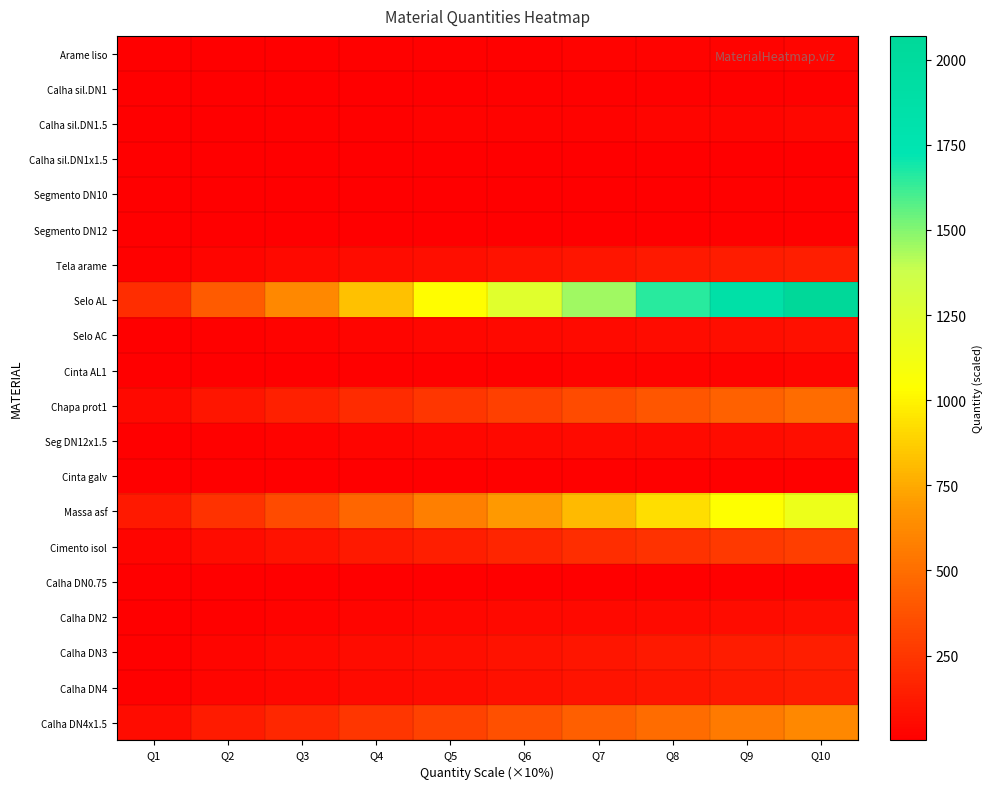

Reading right to left, list all the values displayed in this chart.

Arame liso: Q10=25.0	Q9=22.5	Q8=20.0	Q7=17.5	Q6=15.0	Q5=12.5	Q4=10.0	Q3=7.5	Q2=5.0	Q1=2.5
Calha sil.DN1: Q10=15.0	Q9=13.5	Q8=12.0	Q7=10.5	Q6=9.0	Q5=7.5	Q4=6.0	Q3=4.5	Q2=3.0	Q1=1.5
Calha sil.DN1.5: Q10=35.0	Q9=31.5	Q8=28.0	Q7=24.5	Q6=21.0	Q5=17.5	Q4=14.0	Q3=10.5	Q2=7.0	Q1=3.5
Calha sil.DN1x1.5: Q10=5.0	Q9=4.5	Q8=4.0	Q7=3.5	Q6=3.0	Q5=2.5	Q4=2.0	Q3=1.5	Q2=1.0	Q1=0.5
Segmento DN10: Q10=10.0	Q9=9.0	Q8=8.0	Q7=7.0	Q6=6.0	Q5=5.0	Q4=4.0	Q3=3.0	Q2=2.0	Q1=1.0
Segmento DN12: Q10=10.0	Q9=9.0	Q8=8.0	Q7=7.0	Q6=6.0	Q5=5.0	Q4=4.0	Q3=3.0	Q2=2.0	Q1=1.0
Tela arame: Q10=145.0	Q9=130.5	Q8=116.0	Q7=101.5	Q6=87.0	Q5=72.5	Q4=58.0	Q3=43.5	Q2=29.0	Q1=14.5
Selo AL: Q10=2070.0	Q9=1863.0	Q8=1656.0	Q7=1449.0	Q6=1242.0	Q5=1035.0	Q4=828.0	Q3=621.0	Q2=414.0	Q1=207.0
Selo AC: Q10=75.0	Q9=67.5	Q8=60.0	Q7=52.5	Q6=45.0	Q5=37.5	Q4=30.0	Q3=22.5	Q2=15.0	Q1=7.5
Cinta AL1: Q10=25.0	Q9=22.5	Q8=20.0	Q7=17.5	Q6=15.0	Q5=12.5	Q4=10.0	Q3=7.5	Q2=5.0	Q1=2.5
Chapa prot1: Q10=490.0	Q9=441.0	Q8=392.0	Q7=343.0	Q6=294.0	Q5=245.0	Q4=196.0	Q3=147.0	Q2=98.0	Q1=49.0
Seg DN12x1.5: Q10=71.0	Q9=63.9	Q8=56.8	Q7=49.7	Q6=42.6	Q5=35.5	Q4=28.4	Q3=21.3	Q2=14.2	Q1=7.1
Cinta galv: Q10=15.0	Q9=13.5	Q8=12.0	Q7=10.5	Q6=9.0	Q5=7.5	Q4=6.0	Q3=4.5	Q2=3.0	Q1=1.5
Massa asf: Q10=1155.0	Q9=1039.5	Q8=924.0	Q7=808.5	Q6=693.0	Q5=577.5	Q4=462.0	Q3=346.5	Q2=231.0	Q1=115.5
Cimento isol: Q10=290.0	Q9=261.0	Q8=232.0	Q7=203.0	Q6=174.0	Q5=145.0	Q4=116.0	Q3=87.0	Q2=58.0	Q1=29.0
Calha DN0.75: Q10=10.0	Q9=9.0	Q8=8.0	Q7=7.0	Q6=6.0	Q5=5.0	Q4=4.0	Q3=3.0	Q2=2.0	Q1=1.0
Calha DN2: Q10=70.0	Q9=63.0	Q8=56.0	Q7=49.0	Q6=42.0	Q5=35.0	Q4=28.0	Q3=21.0	Q2=14.0	Q1=7.0
Calha DN3: Q10=145.0	Q9=130.5	Q8=116.0	Q7=101.5	Q6=87.0	Q5=72.5	Q4=58.0	Q3=43.5	Q2=29.0	Q1=14.5
Calha DN4: Q10=130.0	Q9=117.0	Q8=104.0	Q7=91.0	Q6=78.0	Q5=65.0	Q4=52.0	Q3=39.0	Q2=26.0	Q1=13.0
Calha DN4x1.5: Q10=615.0	Q9=553.5	Q8=492.0	Q7=430.5	Q6=369.0	Q5=307.5	Q4=246.0	Q3=184.5	Q2=123.0	Q1=61.5